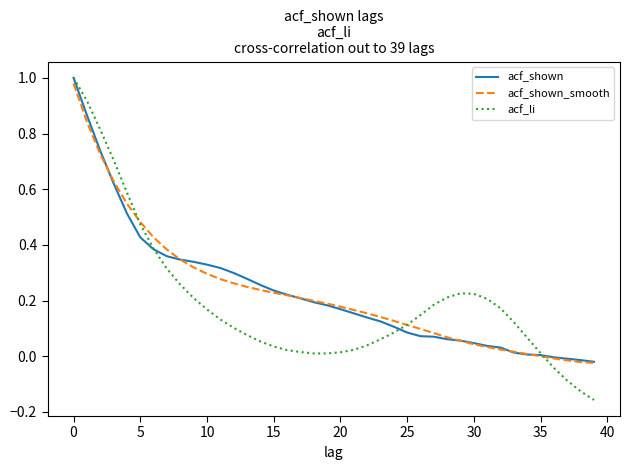

Which series has the largest range (max minus min)?

acf_li